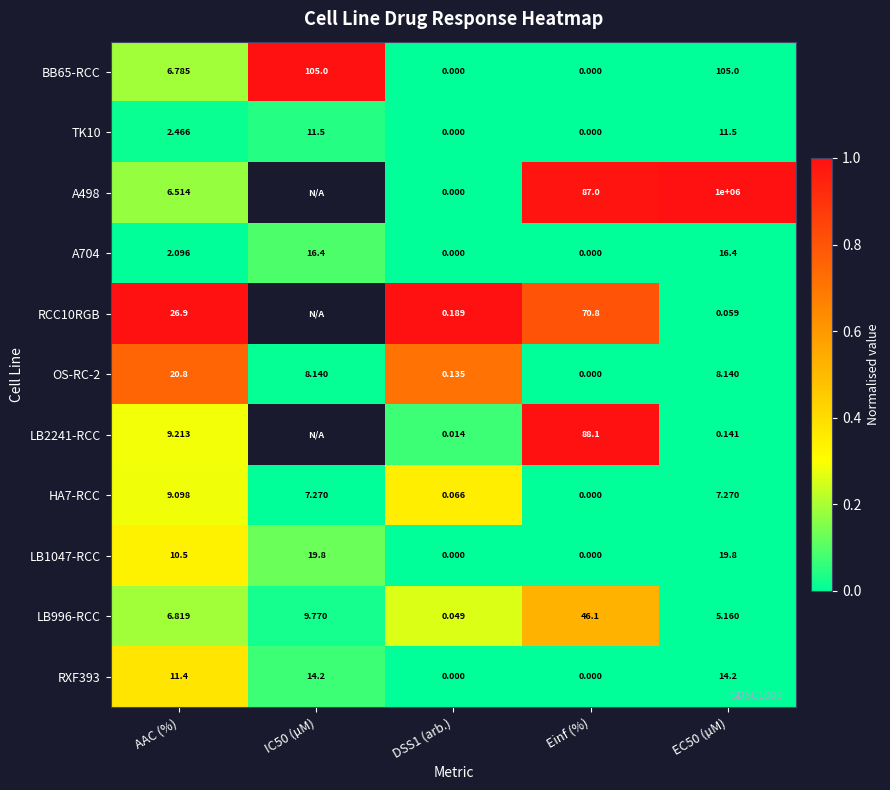

How many values in TK10 are above zero?

3